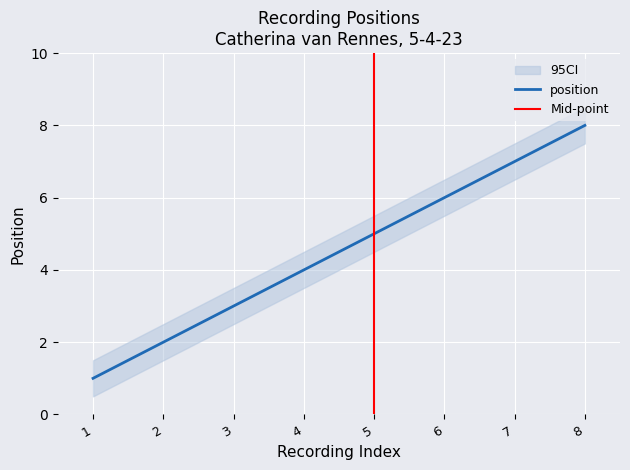

Is it true that position equals 8 at 8?

True